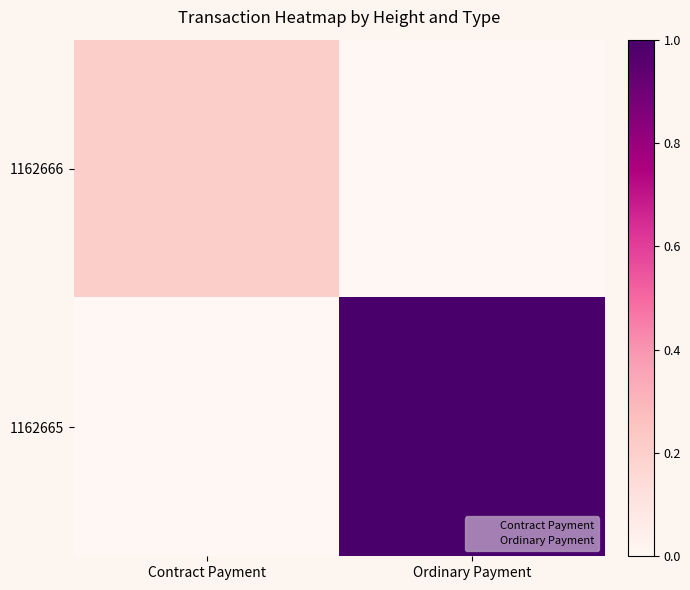

Reading right to left, extract all data points from this chart.

1162666: Ordinary Payment=0.0	Contract Payment=0.2
1162665: Ordinary Payment=1.0	Contract Payment=0.0